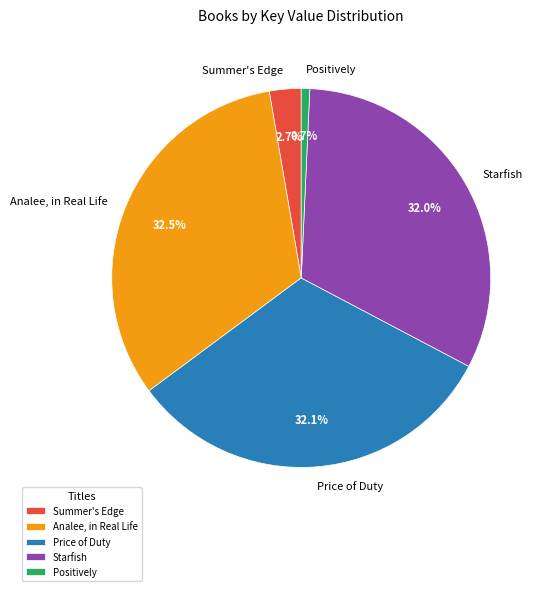

What is the ratio of the value at Starfish to the value at Price of Duty?

1.0